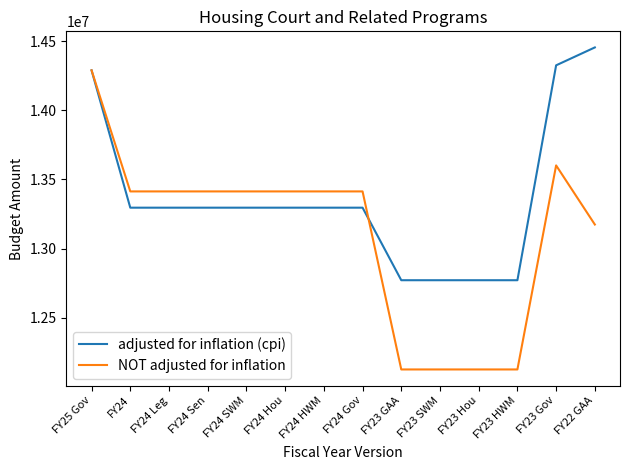

Which series has the widest spread of values?

NOT adjusted for inflation